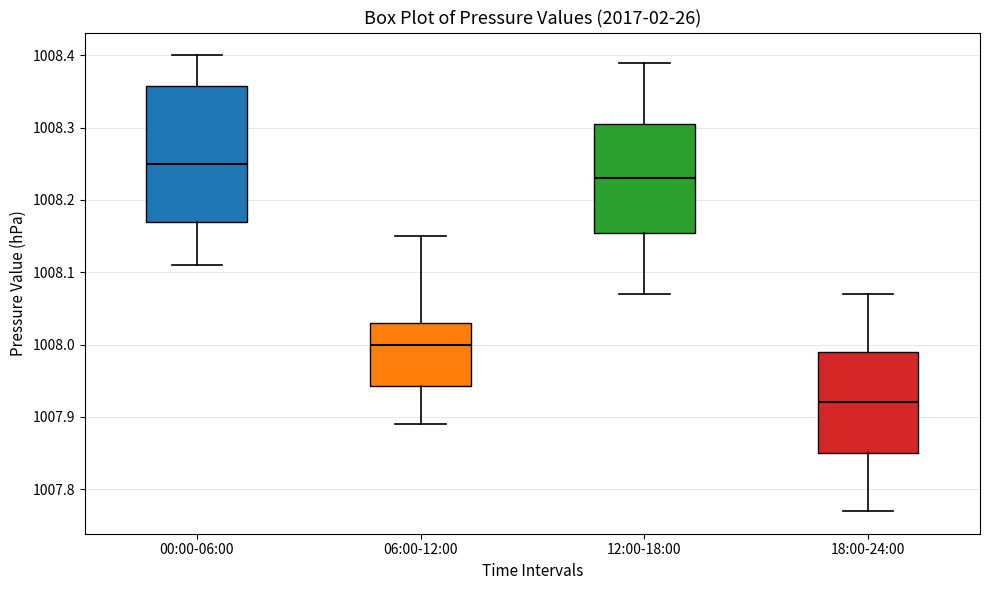

Which box has the highest median line?

00:00-06:00